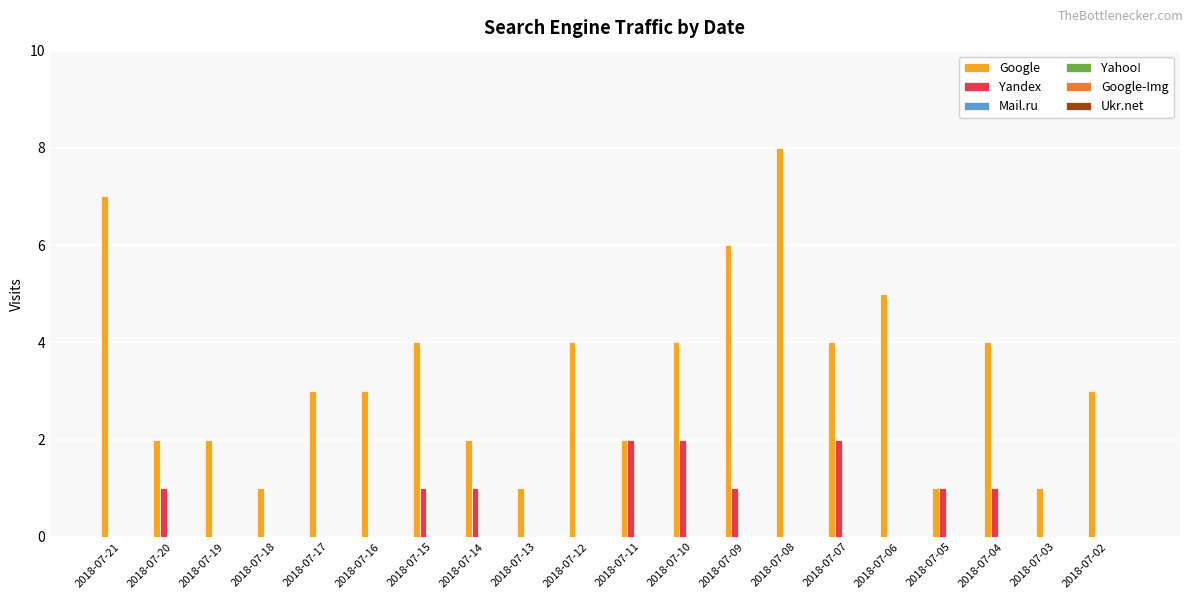

What is the sum of all Google values?

67